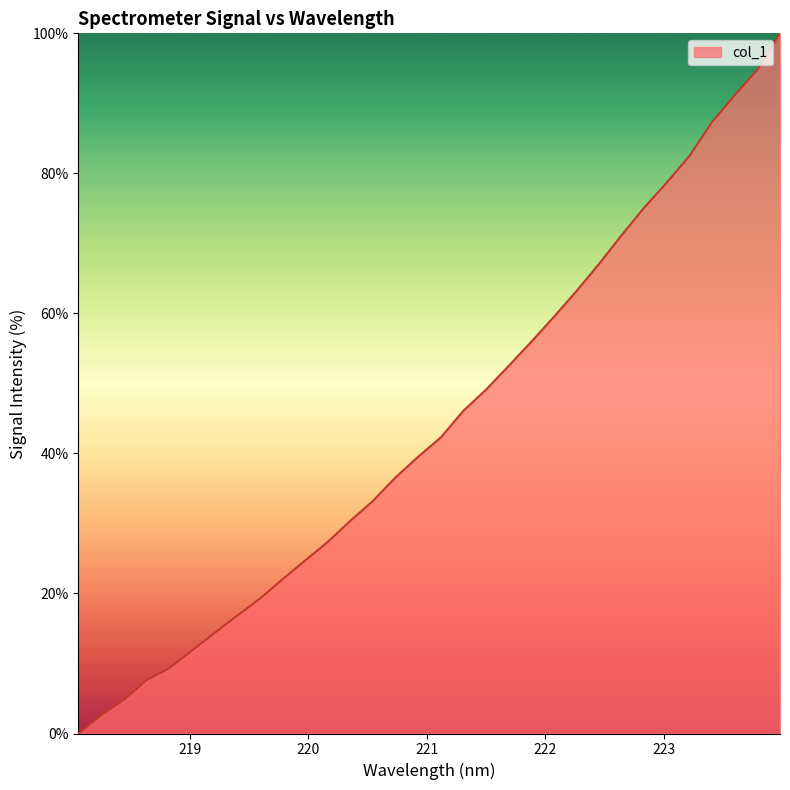

How many lines are shown in the chart?

1